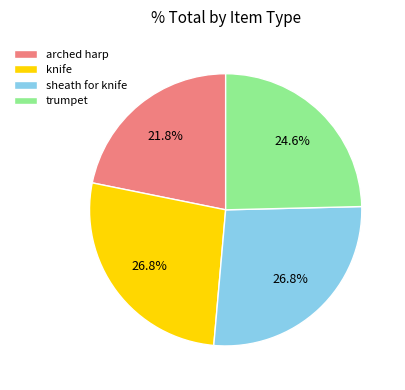

Does sheath for knife represent more than half of the total?

No